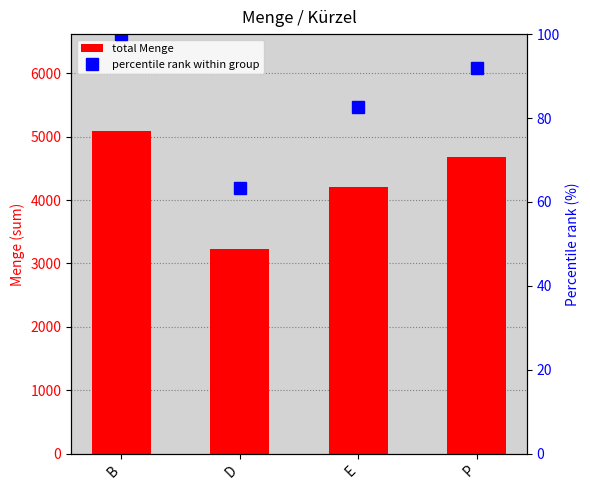

How many data points in total Menge are above 4680?

1